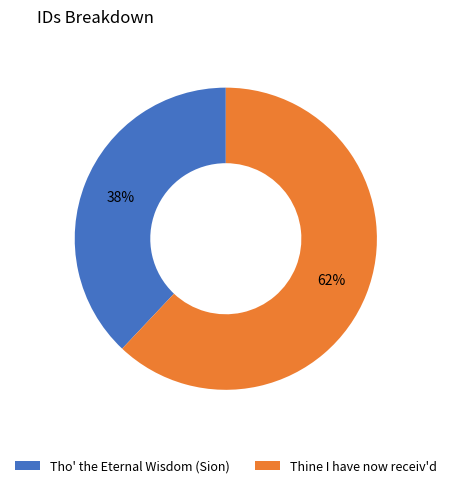

What is the majority slice?

Thine I have now receiv'd